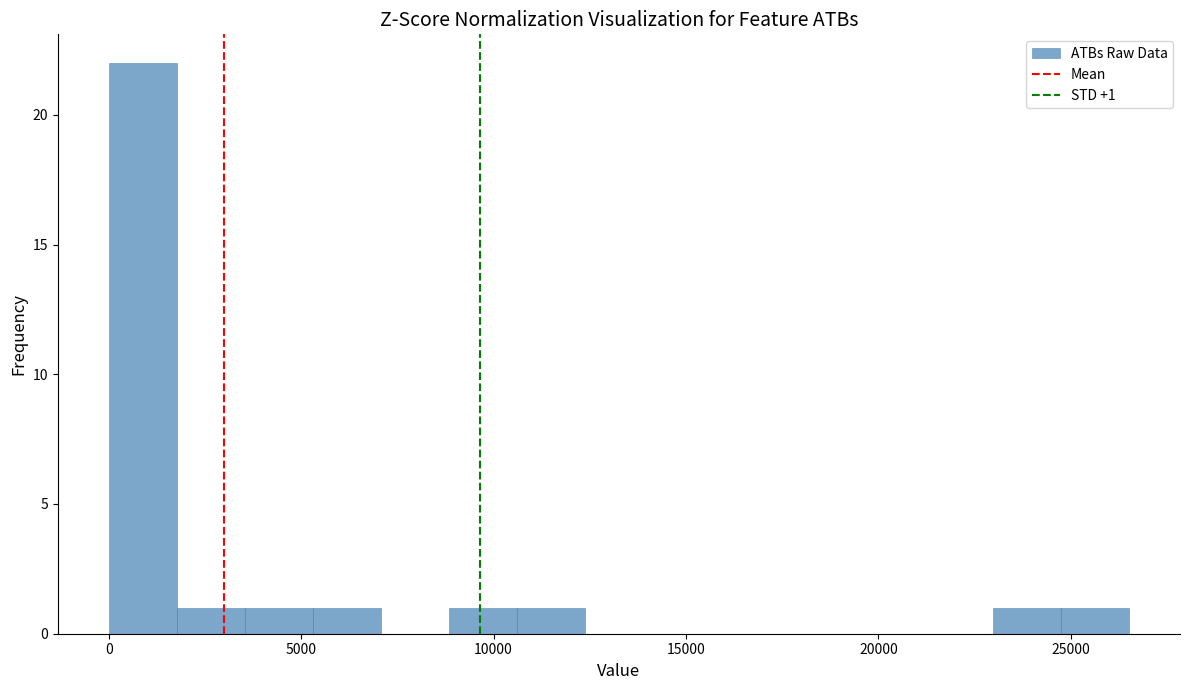

Read against the x-axis, roughly where is the centre of the tallest bar?

1000